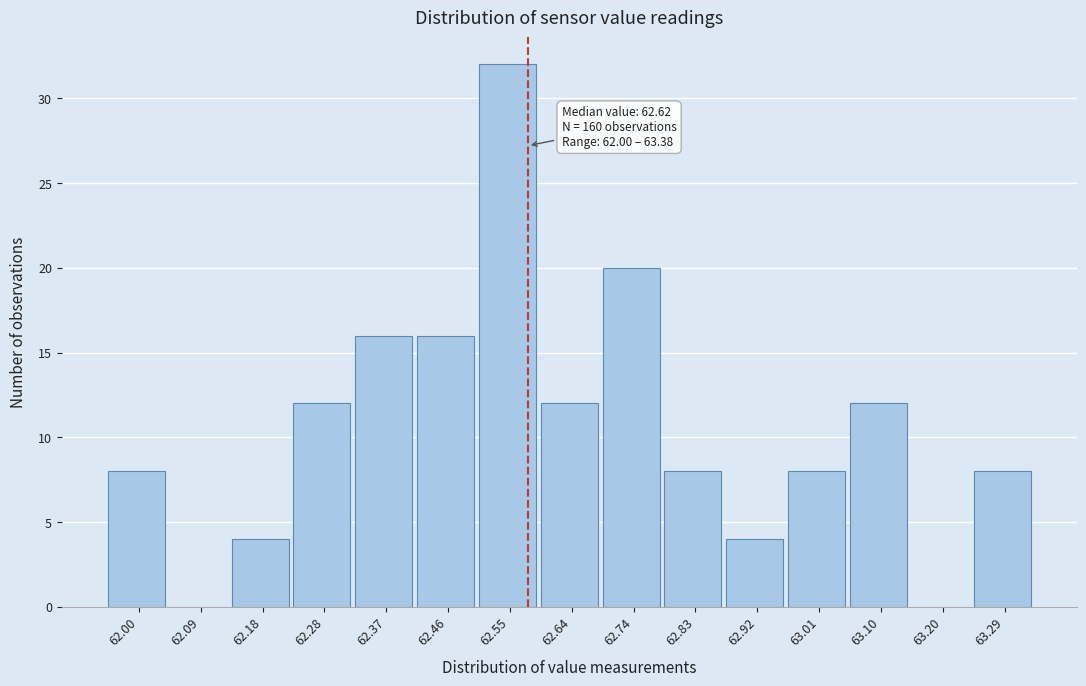

Reading right to left, transcribe all the data shown in this chart.

63.29=8	63.20=0	63.10=12	63.01=8	62.92=4	62.83=8	62.74=20	62.64=12	62.55=32	62.46=16	62.37=16	62.28=12	62.18=4	62.09=0	62.00=8